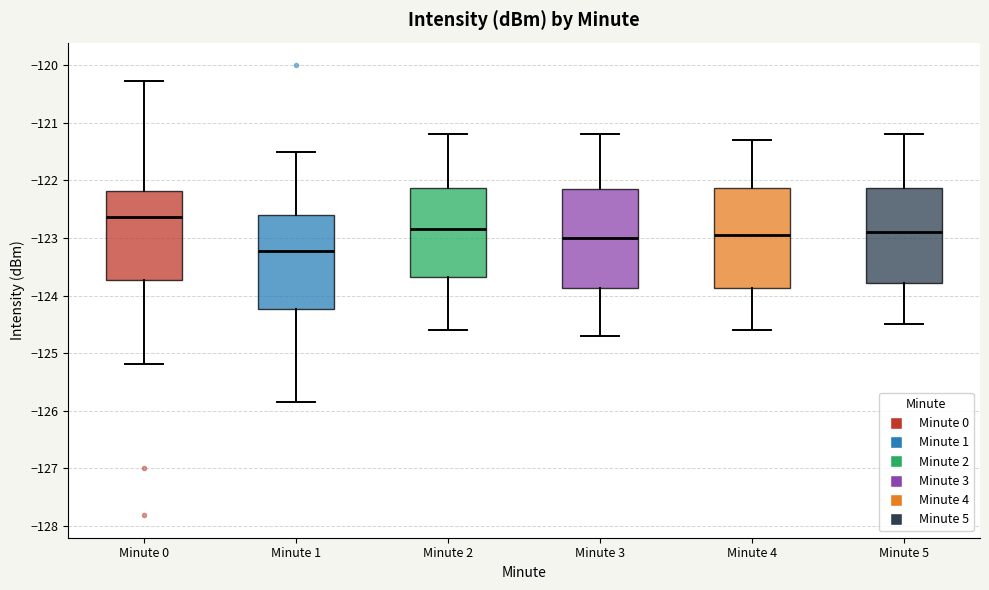

Where does the upper whisker of the box for Minute 4 end on the y-axis? The values are not printed on the chart, so give them approximately, as read against the axis.

-121.3